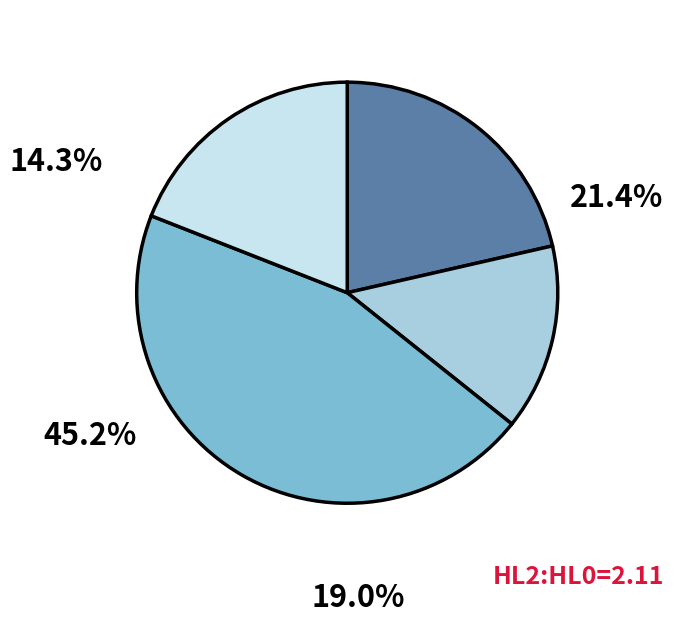

Is there any slice that represents more than half of the pie?

No